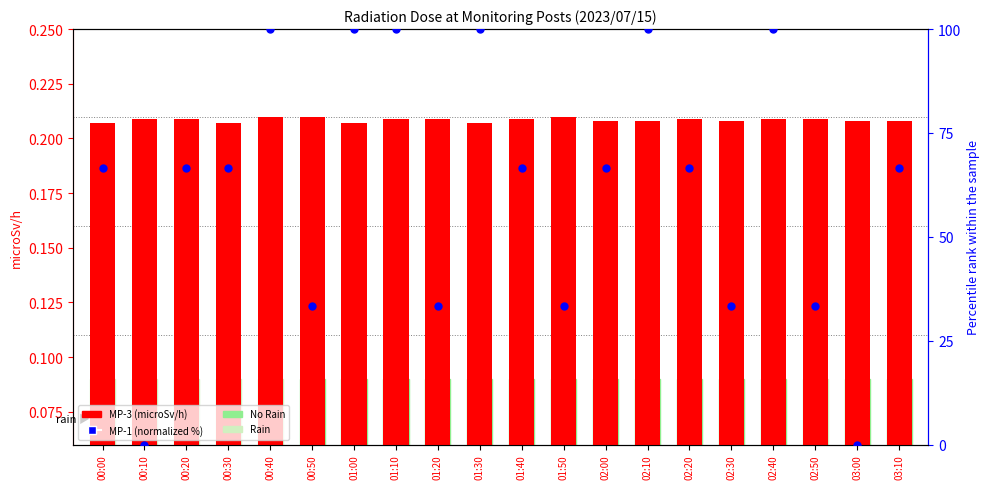

Which series has the largest total across all categories?

MP-1 (normalized %)